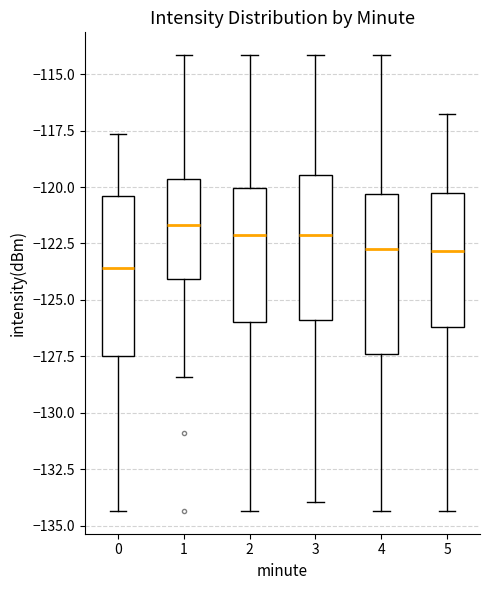

Where does the upper whisker of the box at x = 3 end on the y-axis? The values are not printed on the chart, so give them approximately, as read against the axis.

-114.0